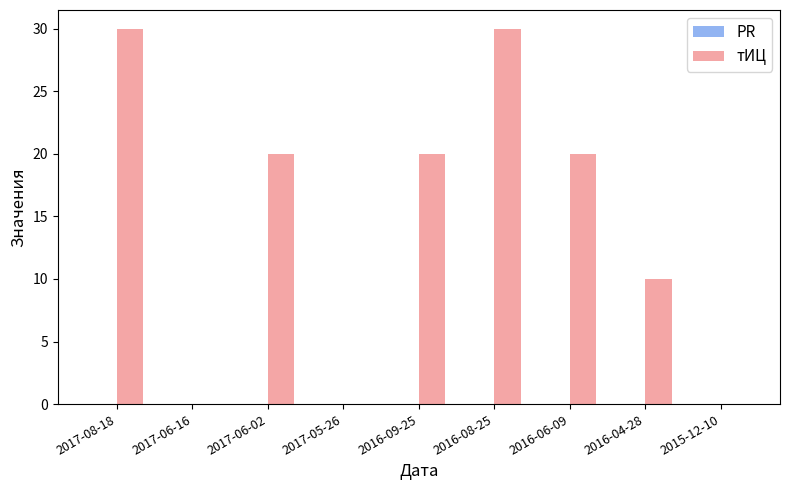

What is the change in value from 2017-08-18 to 2015-12-10?

-30